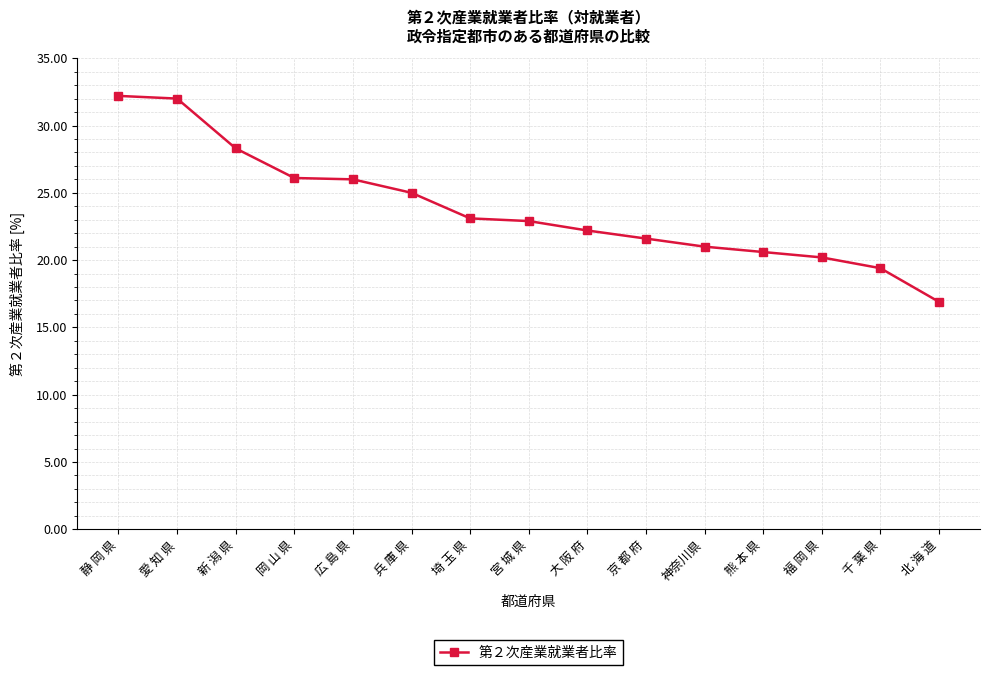

Which category has the lowest value across all series?

北 海 道